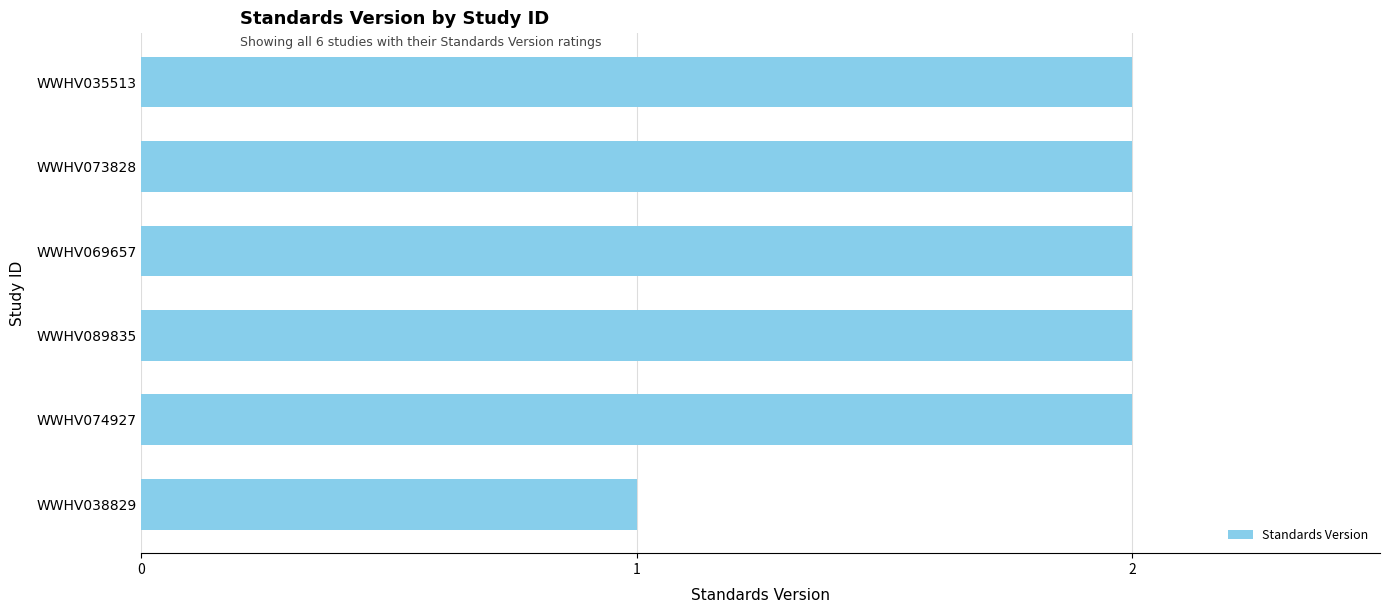

What is the sum of the values at WWHV074927 and WWHV035513?

4